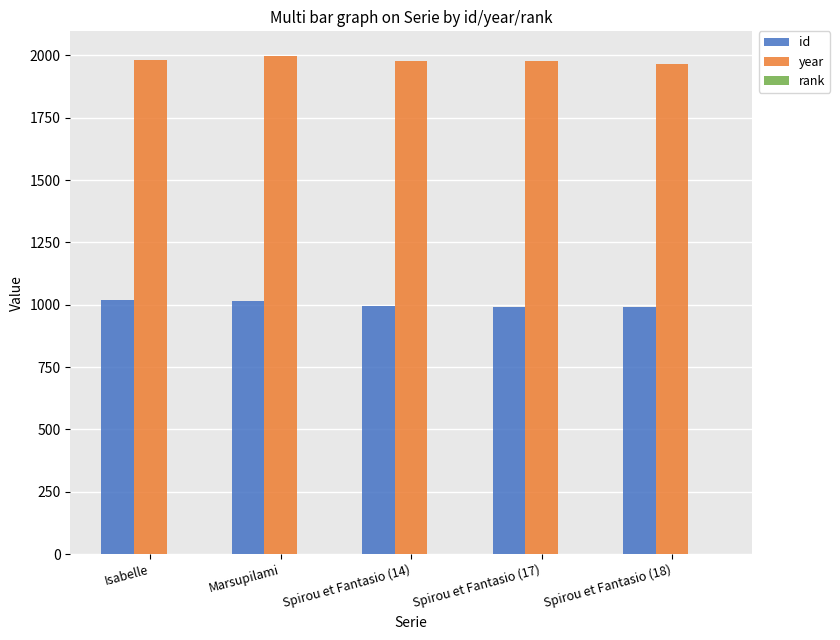

The value of id at Marsupilami is 279. True or false?

False